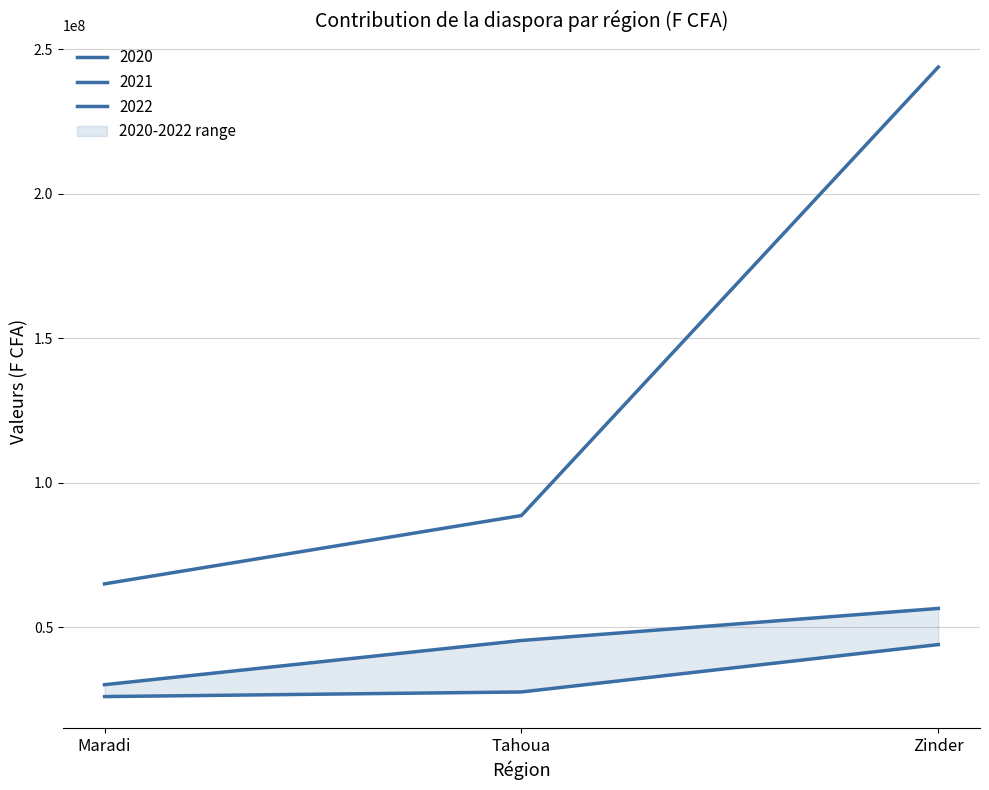

How many data points does each series have?

3